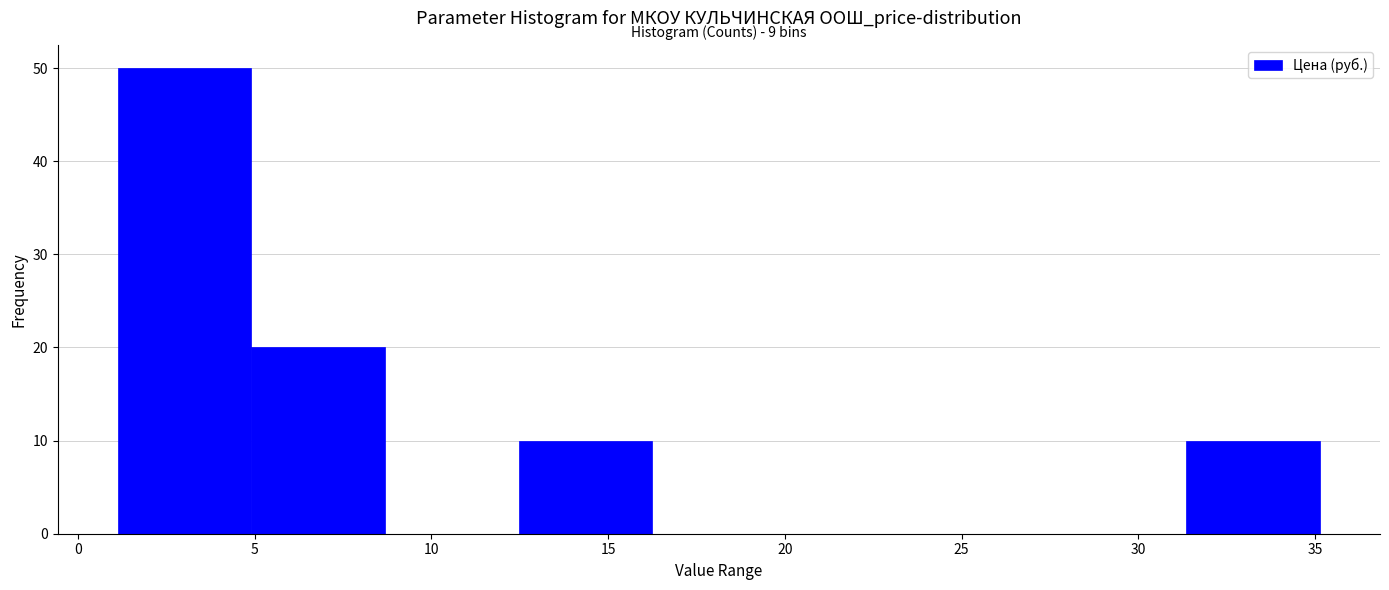

Over which range of the x-axis is the bar tallest?

1.0 to 5.0